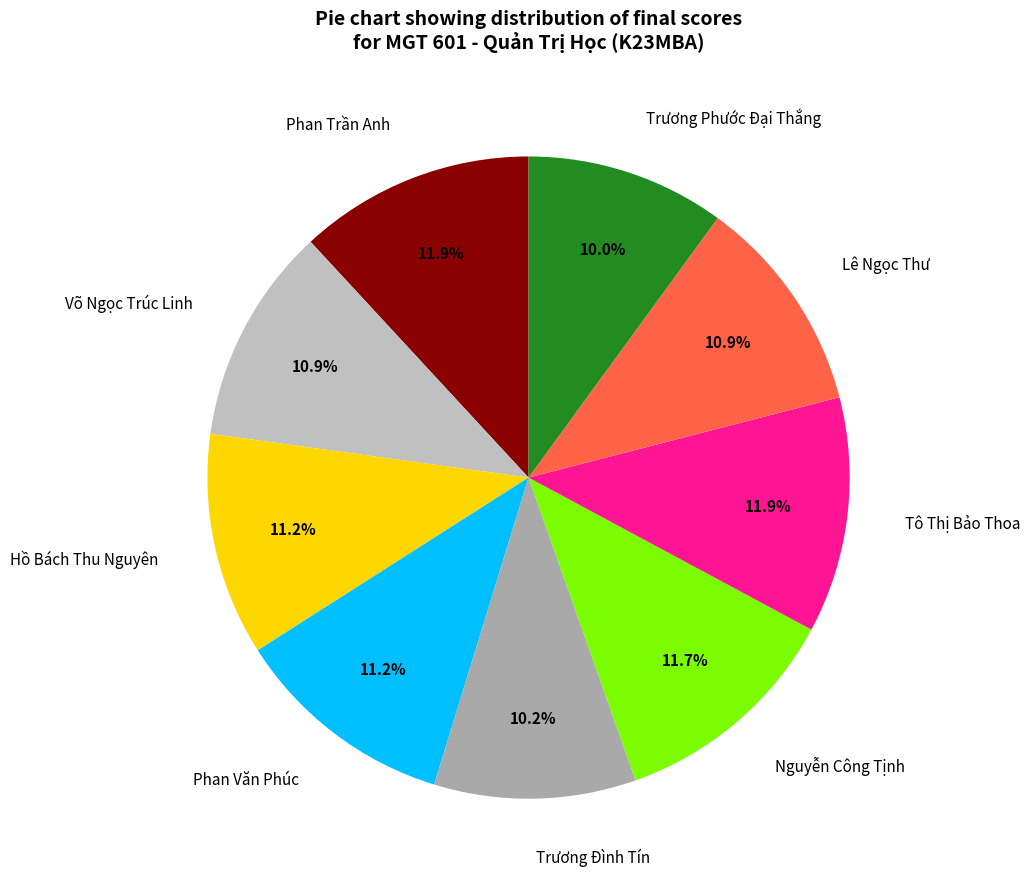

To the nearest percent, what is the combined percentage of Phan Văn Phúc and Trương Đình Tín?

21%